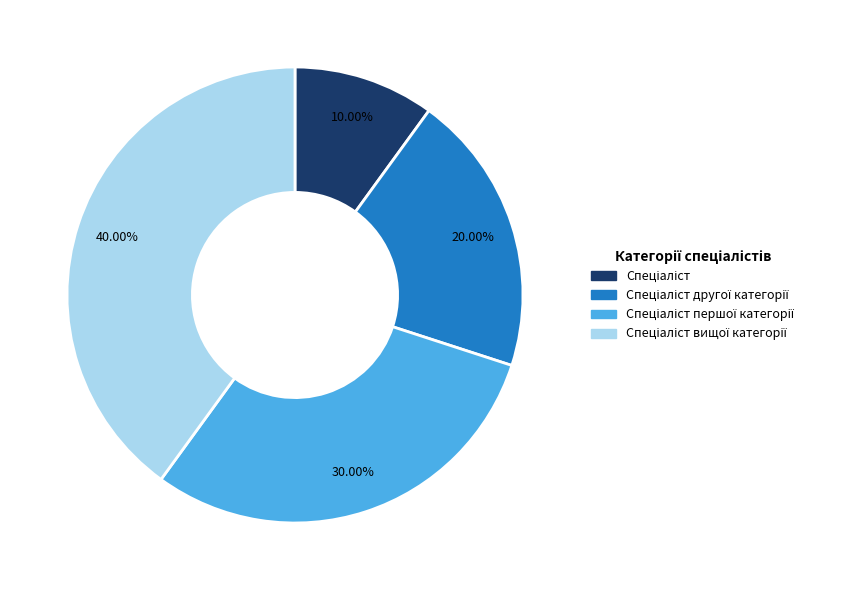

Is there a majority slice in this chart?

No